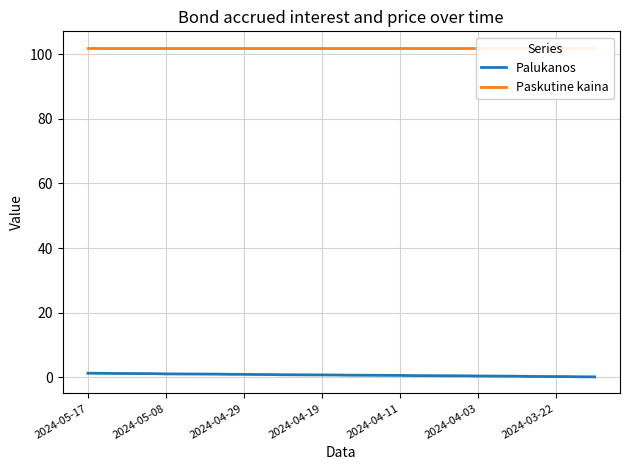

What is the label of the 6th point from the left?

2024-04-03